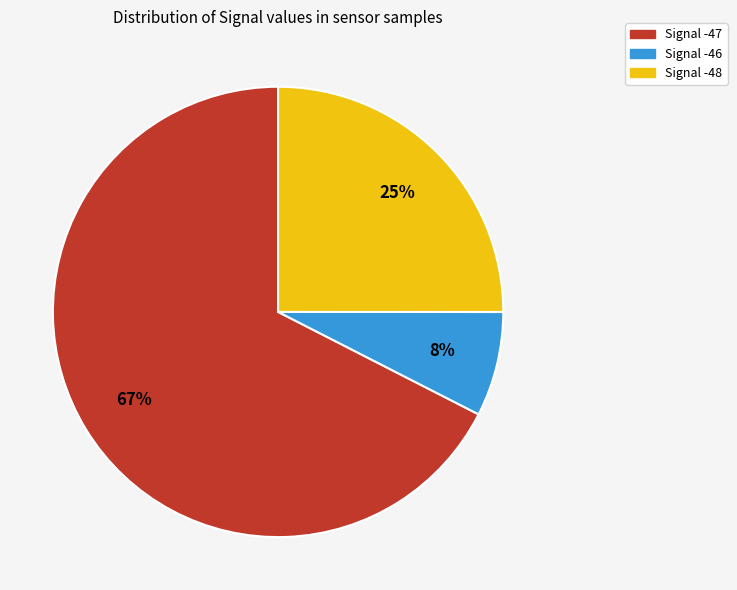

Is there a majority slice in this chart?

Yes